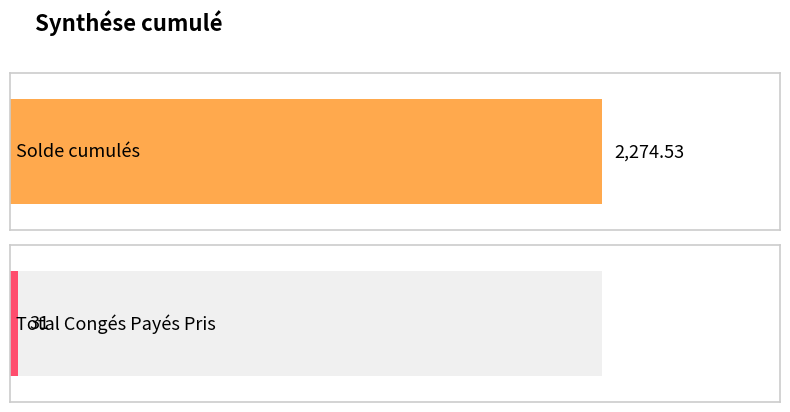

Reading left to right, list all the values displayed in this chart.

2274.5	31.0